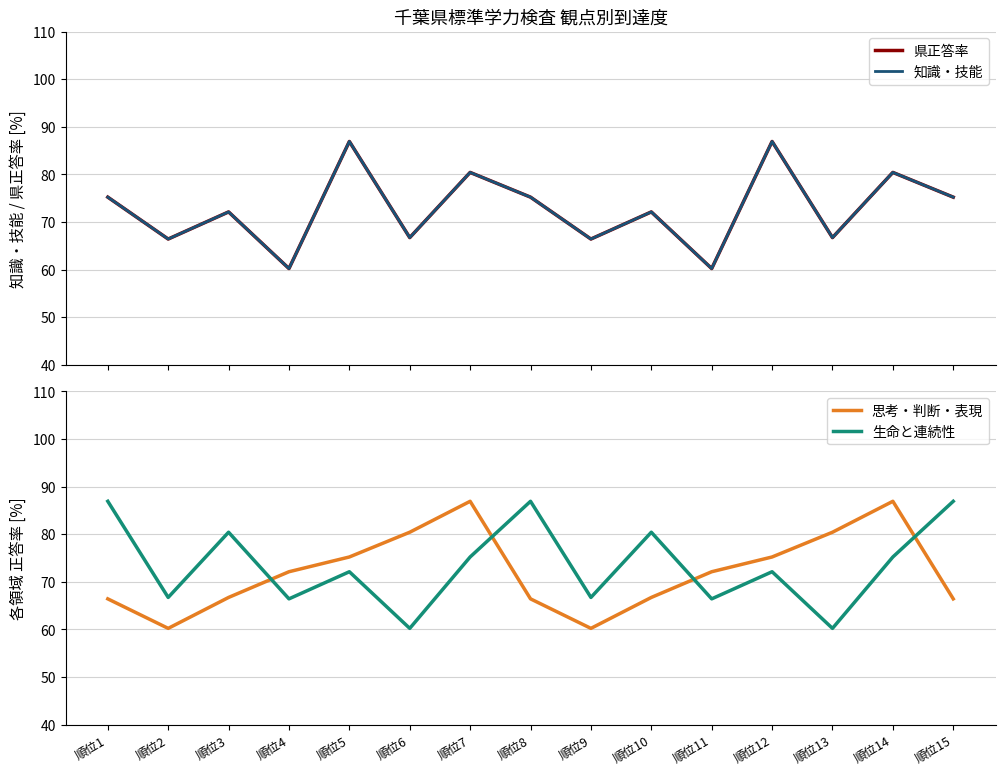

What is the difference between the second highest and second lowest values in the 知識・技能 series?

26.7